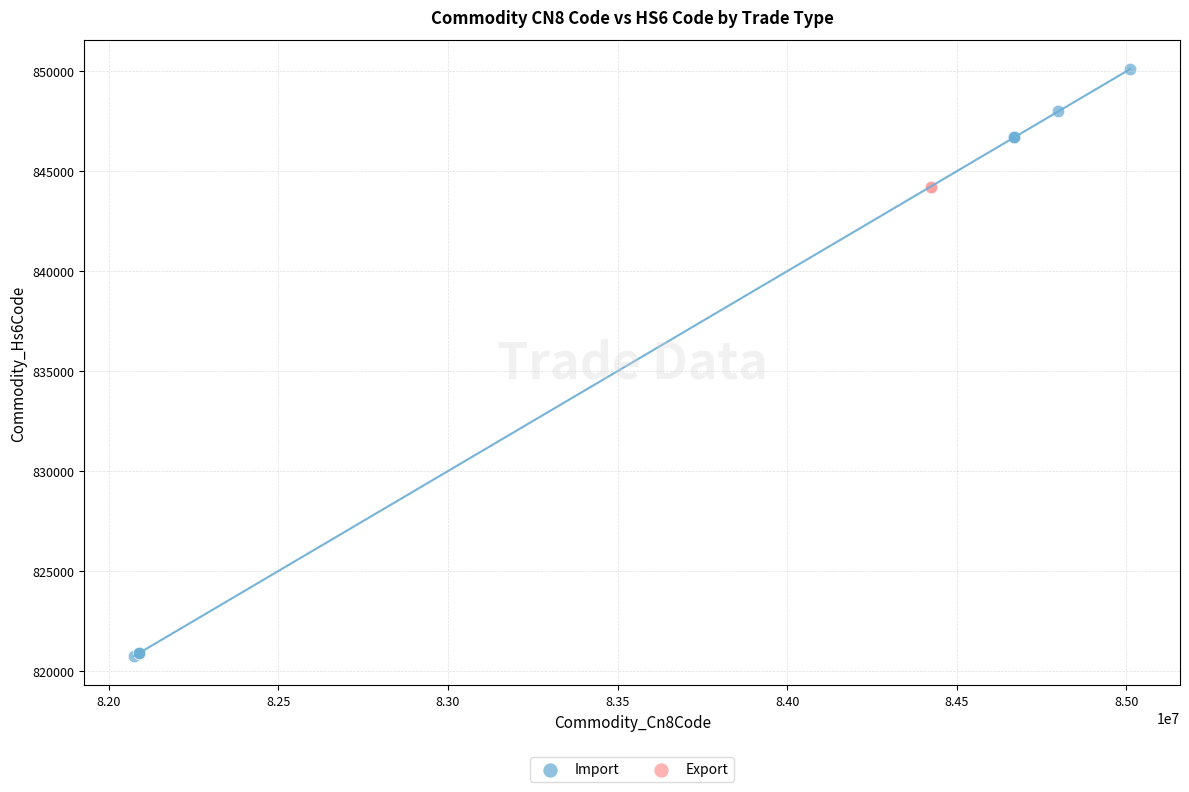

What are all the series names shown in the legend?

Import, Export